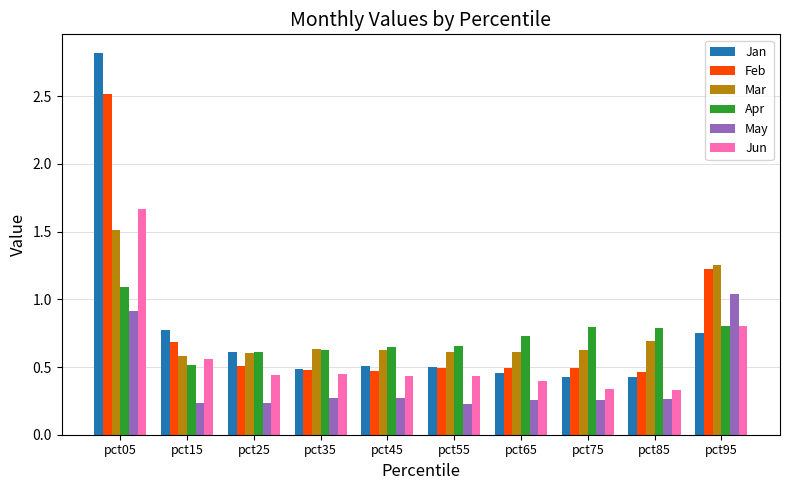

Is the value of Jun at pct85 greater than the value of Jan at pct75?

No